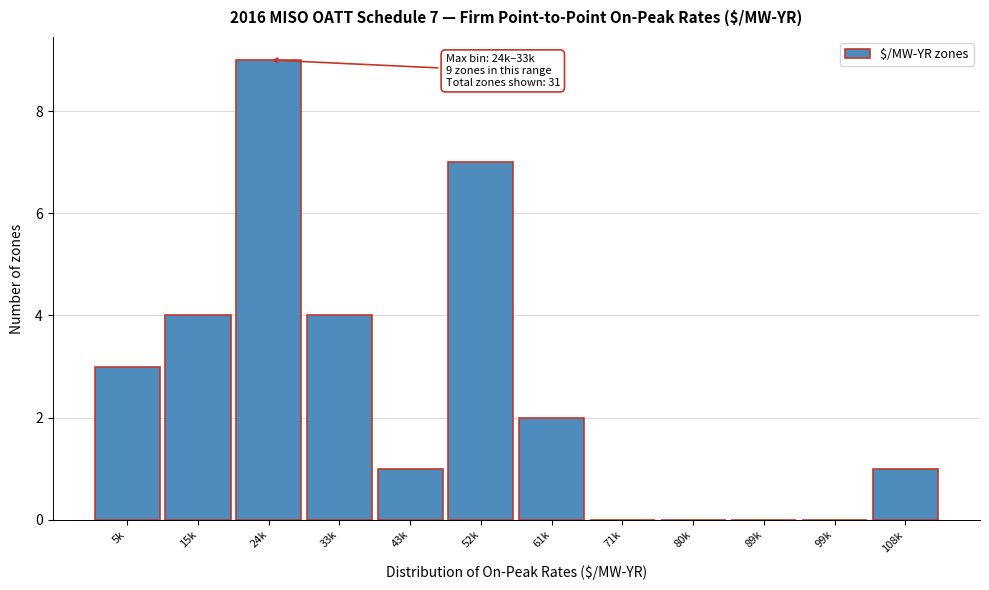

Reading left to right, list all the values displayed in this chart.

5k=3	15k=4	24k=9	33k=4	43k=1	52k=7	61k=2	71k=0	80k=0	89k=0	99k=0	108k=1